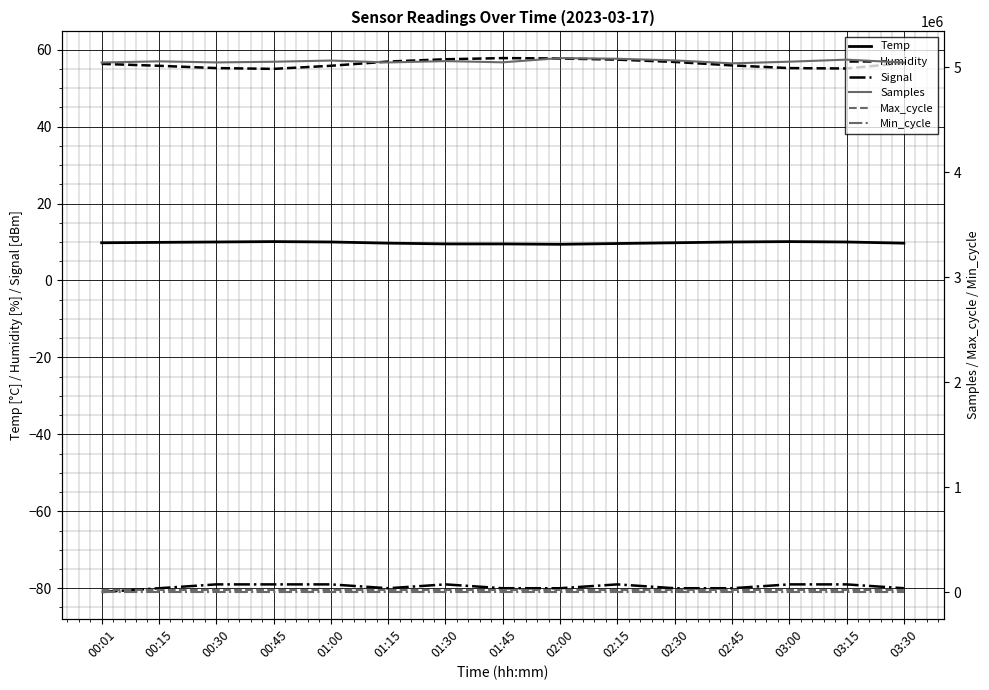

At how many categories does at least one series exceed 1579422?

15